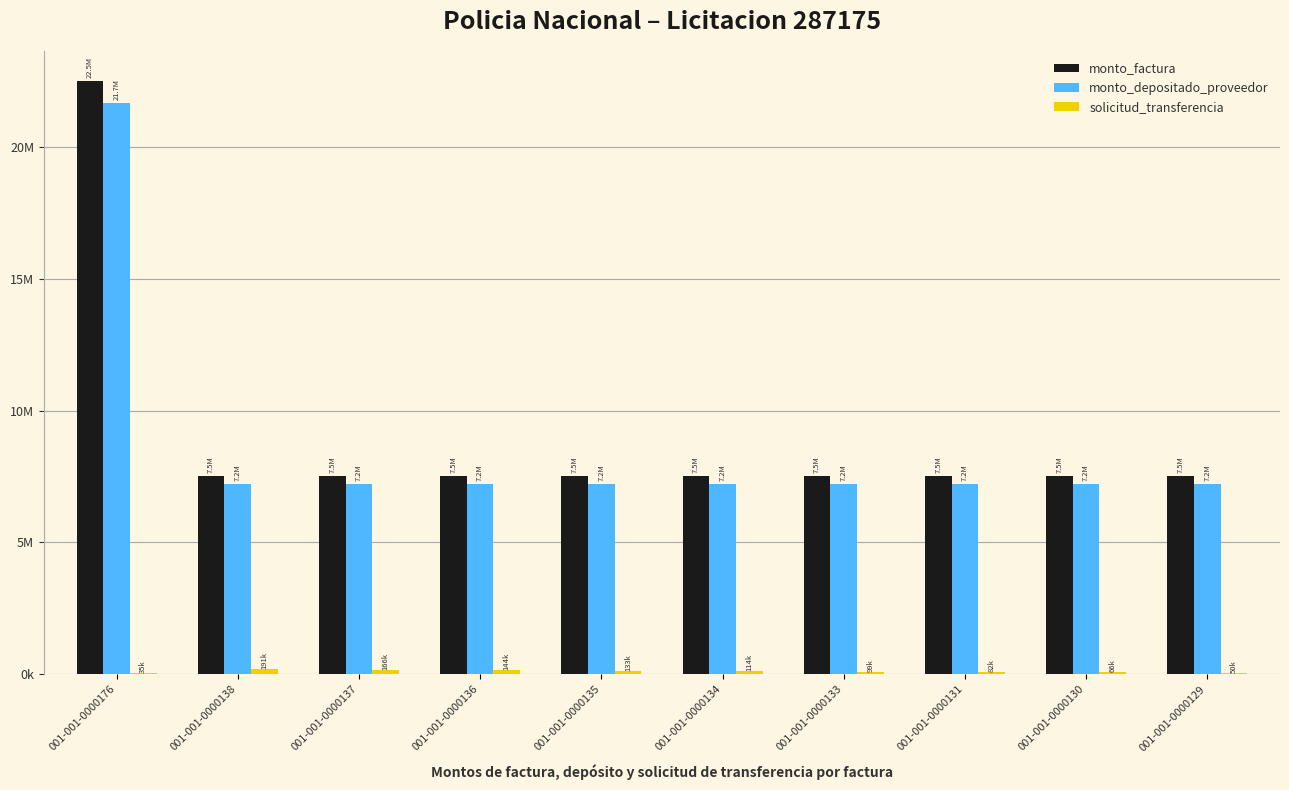

Reading left to right, list all the values displayed in this chart.

monto_factura: 22500000	7500000	7500000	7500000	7500000	7500000	7500000	7500000	7500000	7500000
monto_depositado_proveedor: 21666000	7222000	7222000	7222000	7222000	7222000	7222000	7222000	7222000	7222000
solicitud_transferencia: 35160	191264	166120	144491	132671	113969	98967	82304	65806	50164